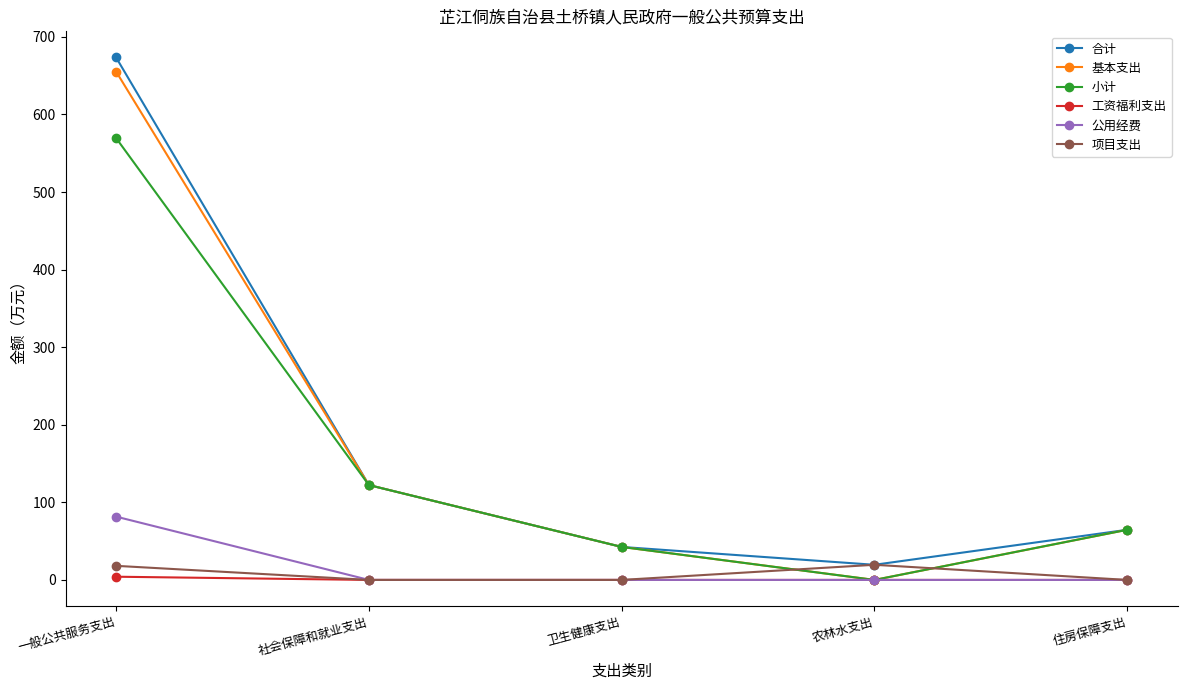

What is the average value of the 合计 series?

184.5